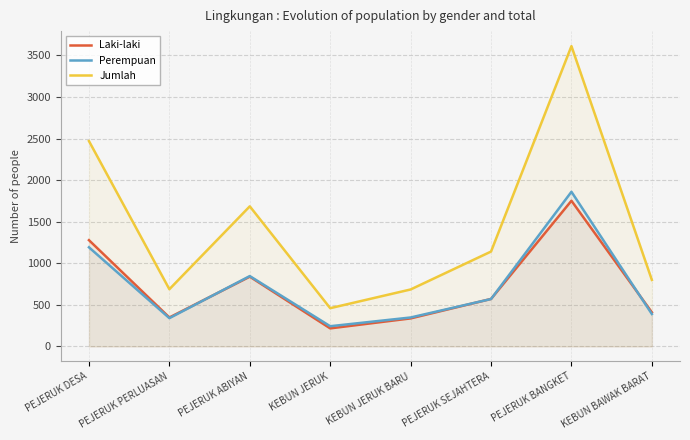

At KEBUN JERUK, list the series in order from largest to smallest.

Jumlah, Perempuan, Laki-laki